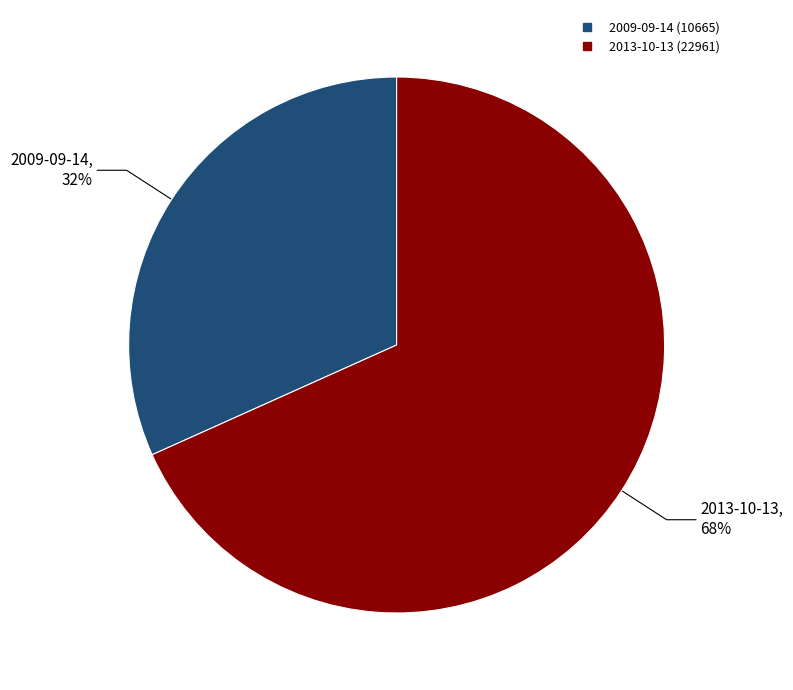

Is it true that 2009-09-14 is 23% of the pie?

False